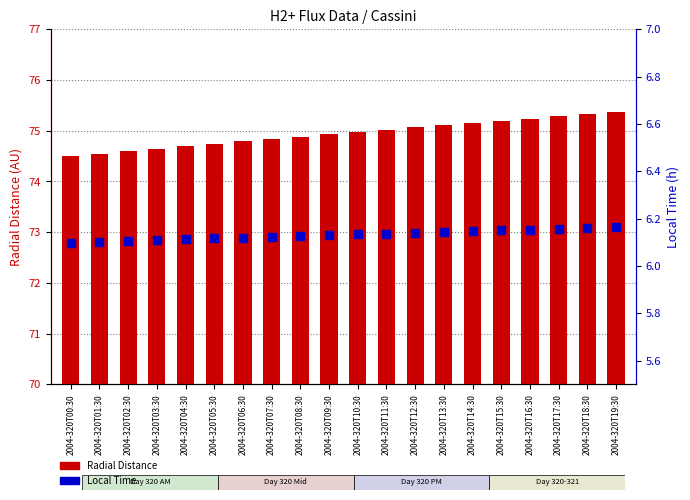

What are all the series names shown in the legend?

Radial Distance, Local Time